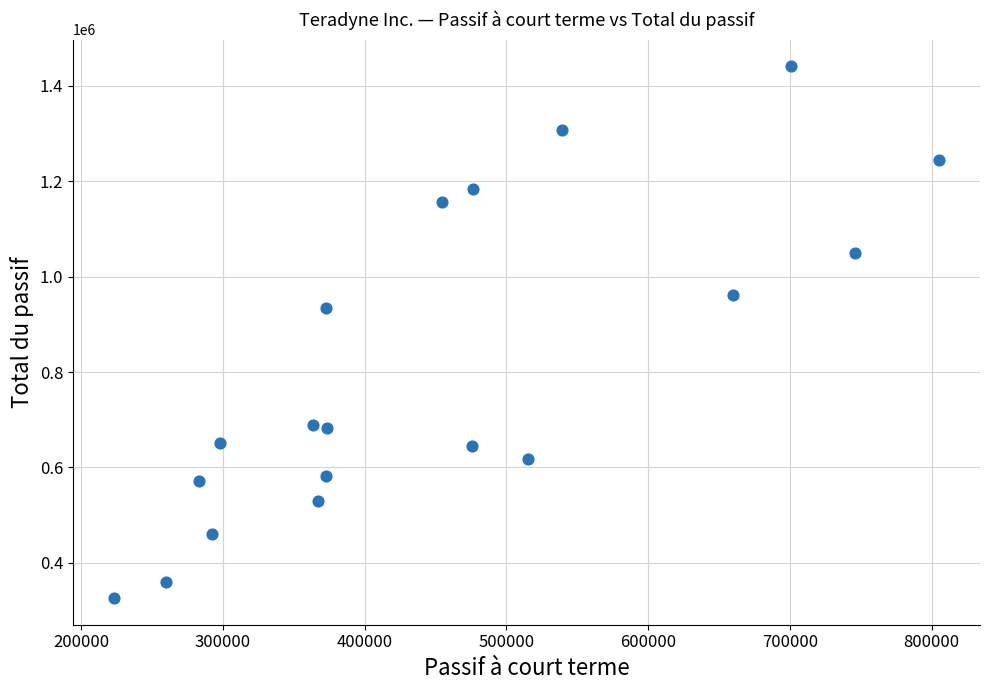

What Y value in the scatter plot is closest to 883827?

933834